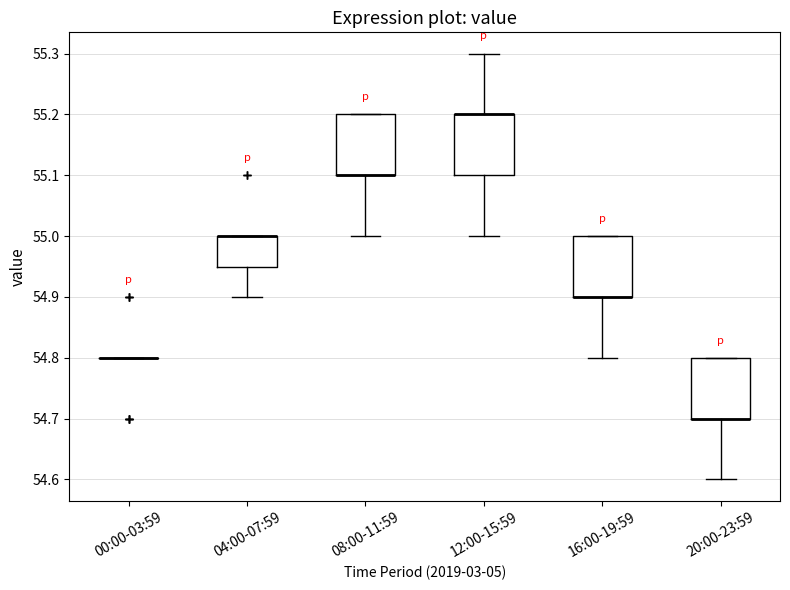

Reading left to right, transcribe this box plot: for each box, give where its median line is, the range the box spans, and where its two whiskers end, as read against the y-axis. The values are not printed on the chart, so give them approximately, as read against the axis.

00:00-03:59: box collapsed to a line at 54.80, whiskers 54.80 to 54.80
04:00-07:59: median 55.00 (drawn on the box's upper edge), box 54.95 to 55.00, whiskers 54.90 to 55.00
08:00-11:59: median 55.10 (drawn on the box's lower edge), box 55.10 to 55.20, whiskers 55.00 to 55.20
12:00-15:59: median 55.20 (drawn on the box's upper edge), box 55.10 to 55.20, whiskers 55.00 to 55.30
16:00-19:59: median 54.90 (drawn on the box's lower edge), box 54.90 to 55.00, whiskers 54.80 to 55.00
20:00-23:59: median 54.70 (drawn on the box's lower edge), box 54.70 to 54.80, whiskers 54.60 to 54.80